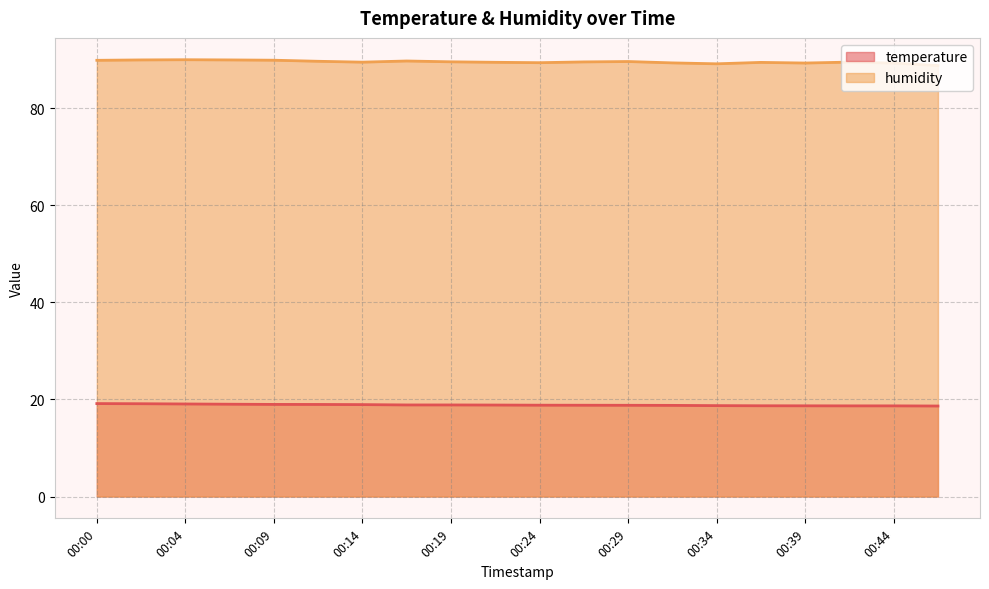

Where does the humidity series first go above 89?

00:00